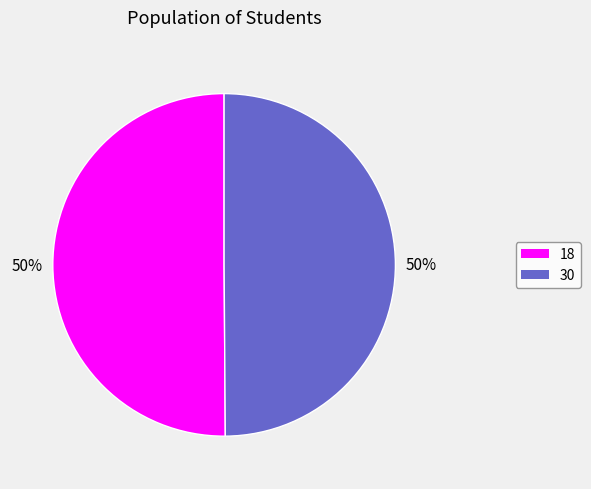

How many segments does this pie chart have?

2